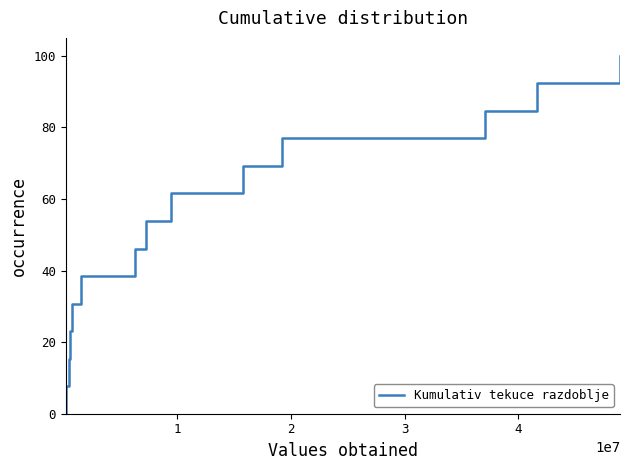

Reading left to right, what are all the values shown in this chart?

0.0	7.7	15.4	23.1	30.8	38.5	46.2	53.8	61.5	69.2	76.9	84.6	92.3	100.0